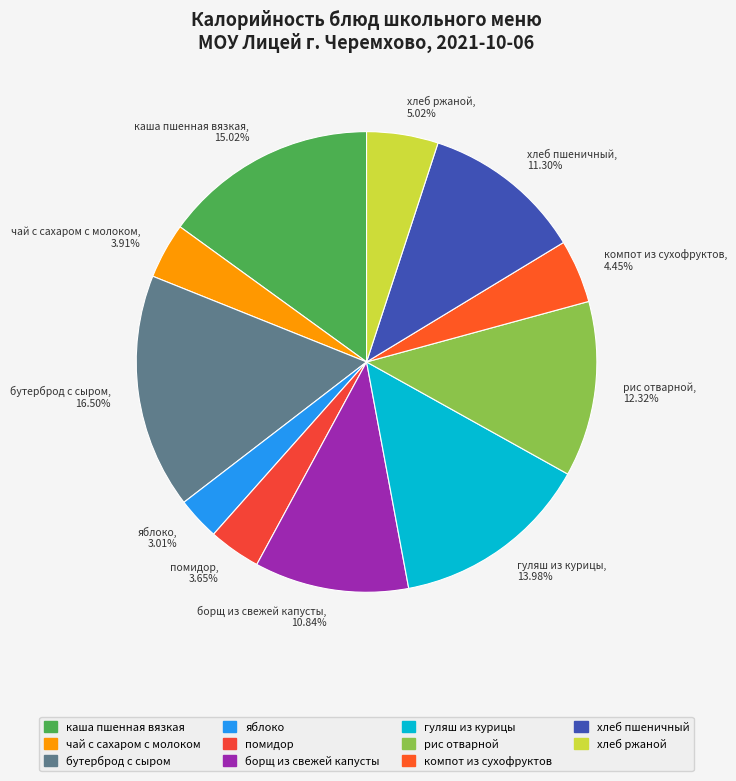

Is яблоко the majority of the pie?

No